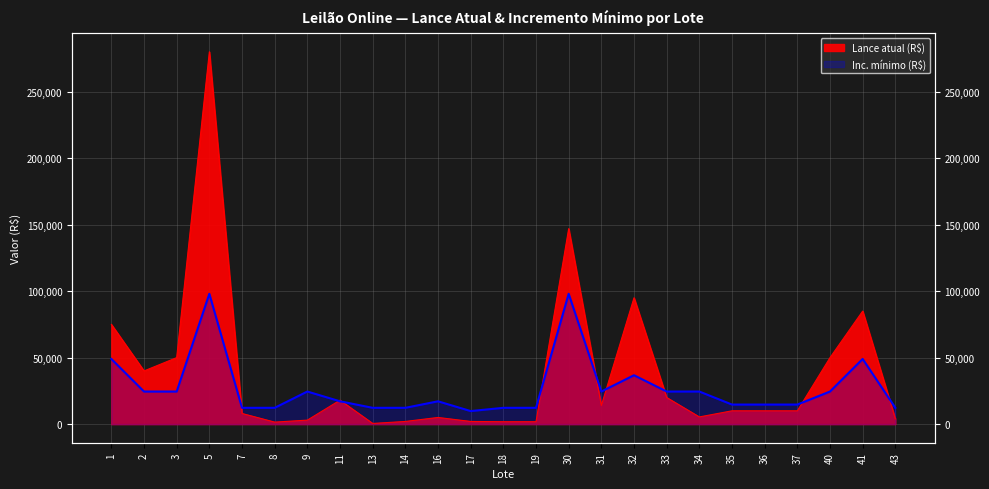

Which series changed the most between 18 and 30?

Lance atual (R$)